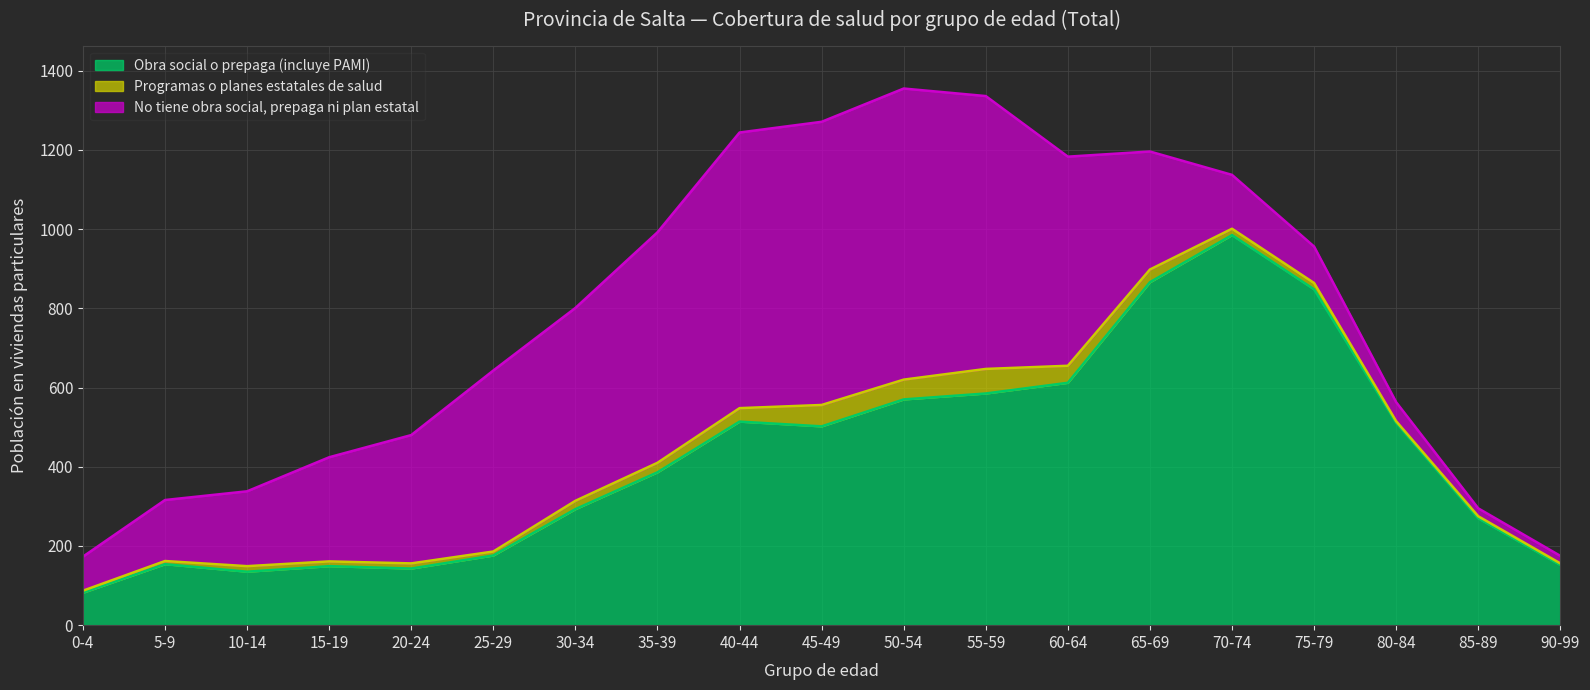

Which series has the largest total across all categories?

Obra social o prepaga (incluye PAMI)